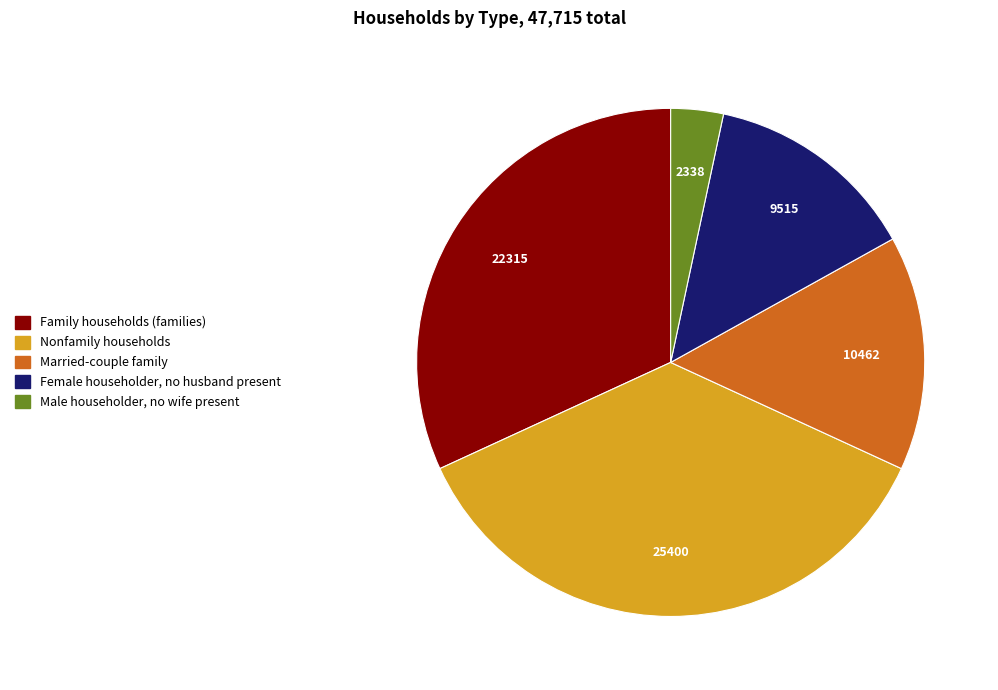

Combined, do Male householder, no wife present and Nonfamily households account for over 50%?

No